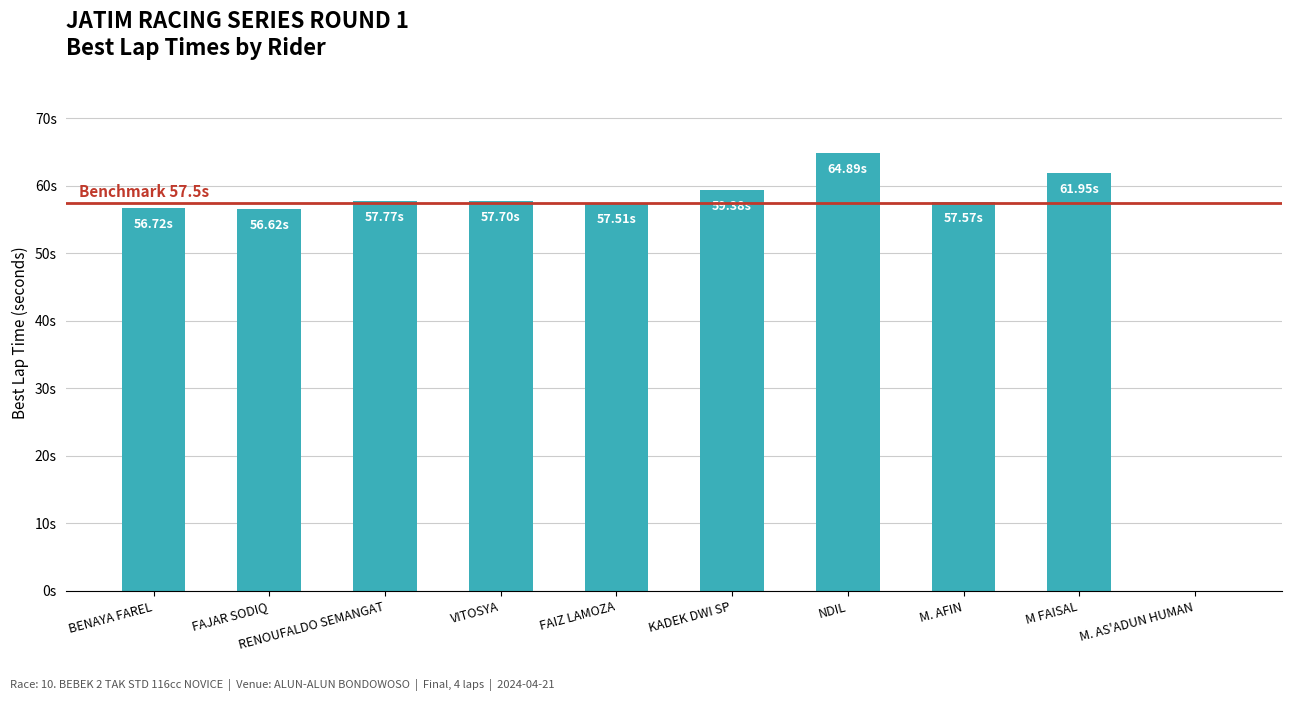

Are the bars horizontal?

No